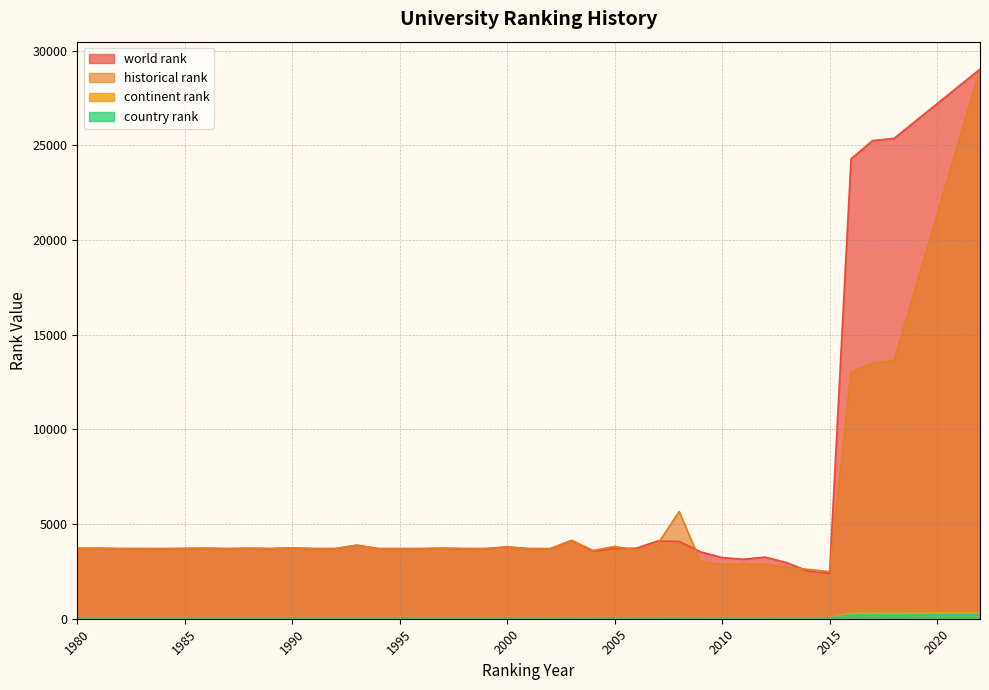

Reading left to right, list all the values displayed in this chart.

world rank: 3722.0	3722.0	3705.0	3704.0	3701.0	3712.0	3721.0	3704.0	3721.0	3704.0	3738.0	3704.0	3704.0	3882.0	3704.0	3704.0	3704.0	3722.0	3704.0	3704.0	3793.0	3704.0	3700.0	4139.0	3571.0	3710.0	3723.0	4104.0	4084.0	3532.0	3231.0	3141.0	3256.0	2965.0	2515.0	2386.0	24291.0	25255.0	25371.0	29029.0
historical rank: 3722.0	3722.0	3705.0	3704.0	3701.0	3712.0	3721.0	3704.0	3721.0	3704.0	3738.0	3704.0	3704.0	3882.0	3704.0	3704.0	3704.0	3722.0	3704.0	3704.0	3793.0	3704.0	3700.0	4139.0	3608.5	3816.0	3630.5	3936.5	5665.5	3012.0	2873.3	2895.7	2877.7	2722.3	2608.7	2485.7	13022.0	13517.0	13632.0	29029.0
continent rank: 51.0	51.0	51.0	51.0	51.0	51.0	51.0	51.0	51.0	51.0	51.0	51.0	51.0	50.0	51.0	51.0	51.0	51.0	51.0	51.0	52.0	51.0	51.0	53.0	51.0	52.0	52.0	53.0	54.0	50.0	50.0	50.0	50.0	51.0	49.0	48.0	277.0	277.0	274.0	303.0
country rank: 40.0	40.0	40.0	40.0	40.0	40.0	40.0	40.0	40.0	40.0	40.0	40.0	40.0	40.0	40.0	40.0	40.0	40.0	40.0	40.0	40.0	40.0	40.0	40.0	39.0	40.0	40.0	40.0	41.0	39.0	39.0	39.0	39.0	40.0	40.0	39.0	201.0	200.0	198.0	214.0